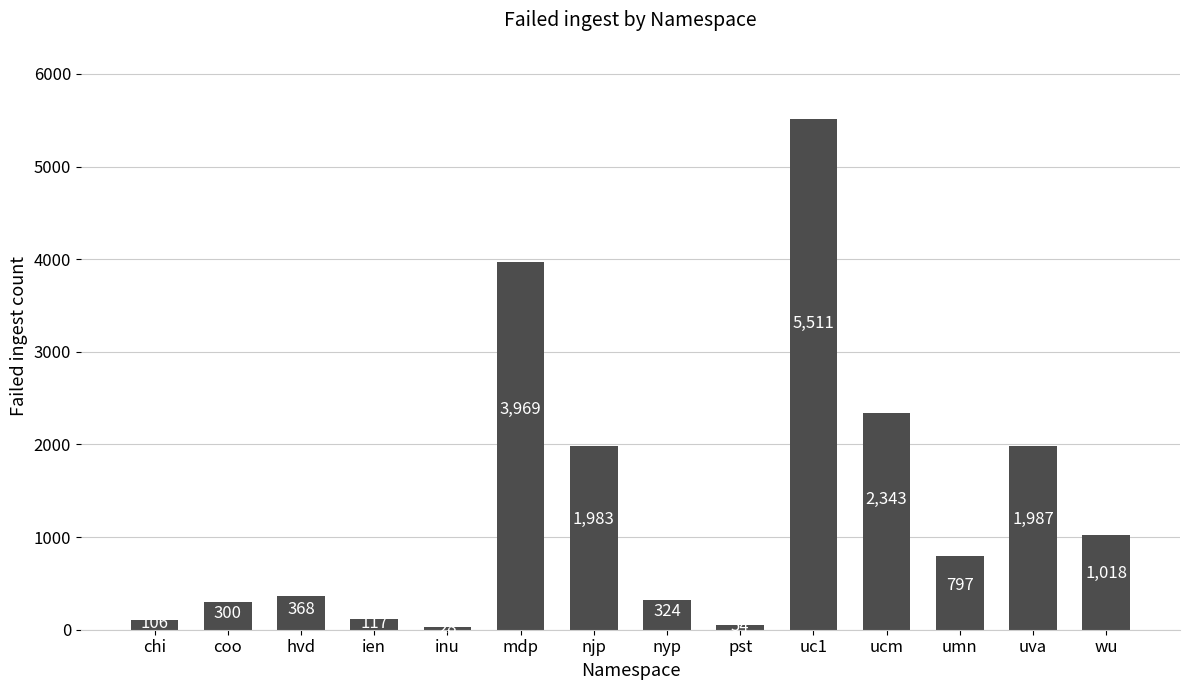

What position from the right is uc1?

5